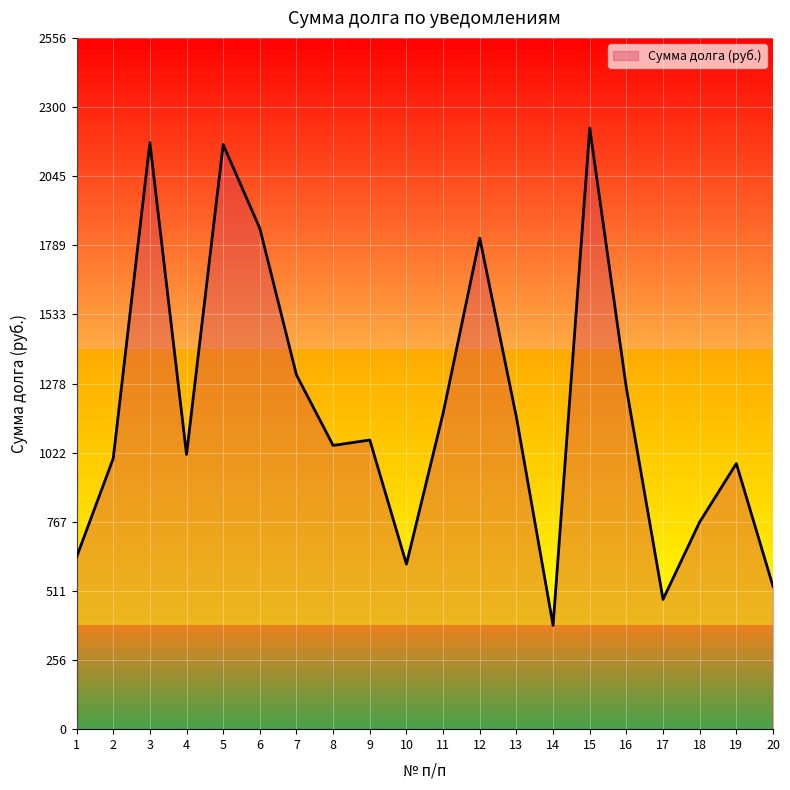

At which category does the data reach its first local valley?

4